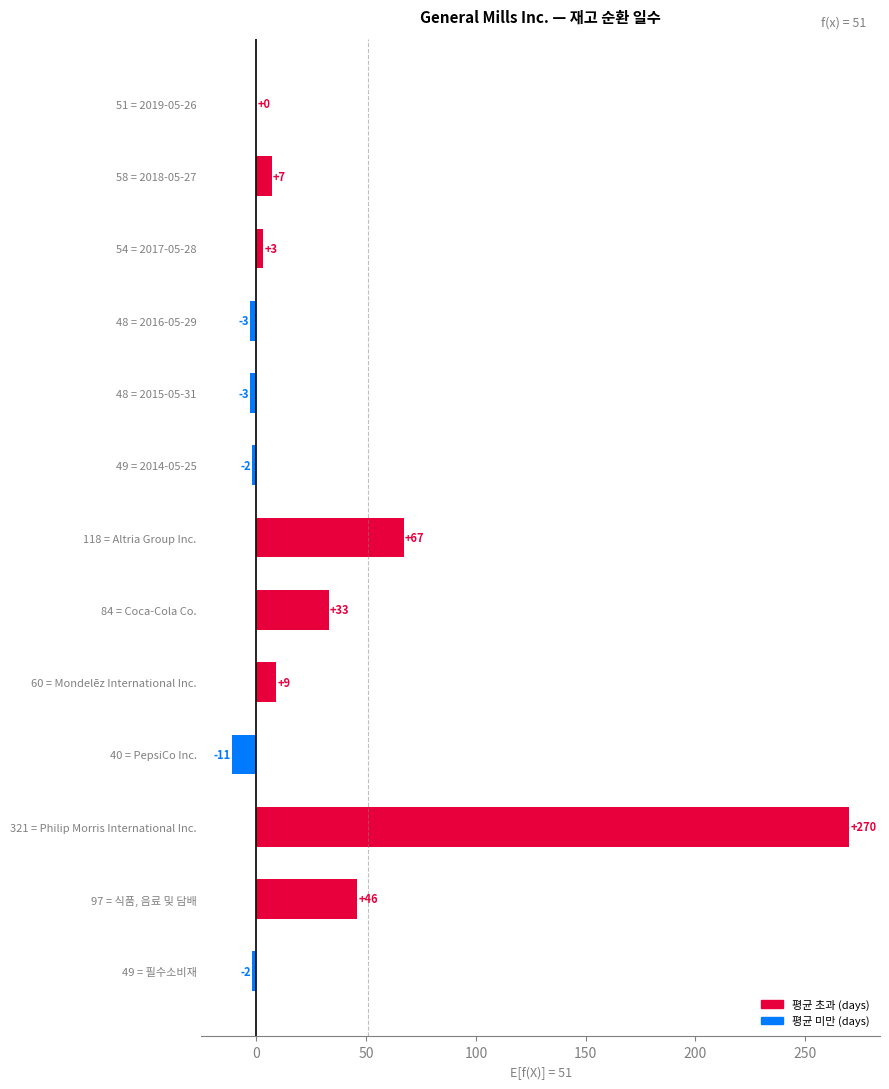

Reading top to bottom, transcribe all the data shown in this chart.

51 = 2019-05-26=0	58 = 2018-05-27=7	54 = 2017-05-28=3	48 = 2016-05-29=-3	48 = 2015-05-31=-3	49 = 2014-05-25=-2	118 = Altria Group Inc.=67	84 = Coca-Cola Co.=33	60 = Mondelēz International Inc.=9	40 = PepsiCo Inc.=-11	321 = Philip Morris International Inc.=270	97 = 식품, 음료 및 담배=46	49 = 필수소비재=-2